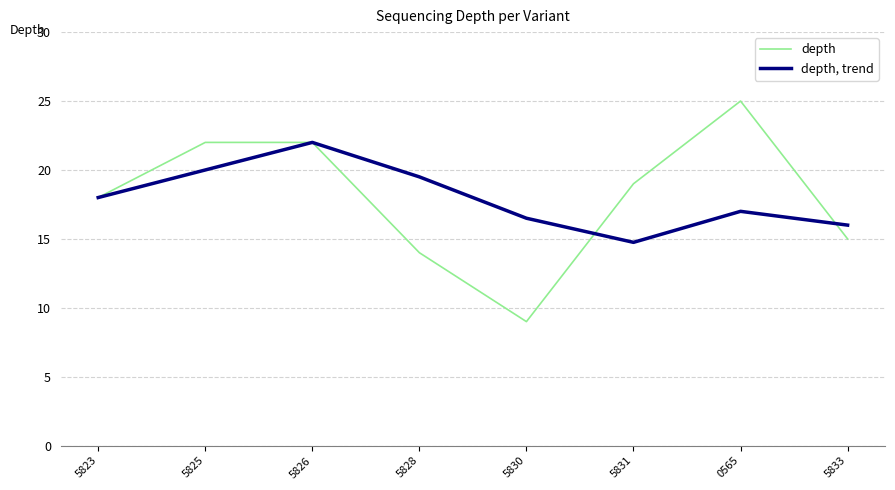

Reading left to right, extract all data points from this chart.

depth: 5823=18.0	5825=22.0	5826=22.0	5828=14.0	5830=9.0	5831=19.0	0565=25.0	5833=15.0
depth, trend: 5823=18.0	5825=20.0	5826=22.0	5828=19.5	5830=16.5	5831=14.8	0565=17.0	5833=16.0